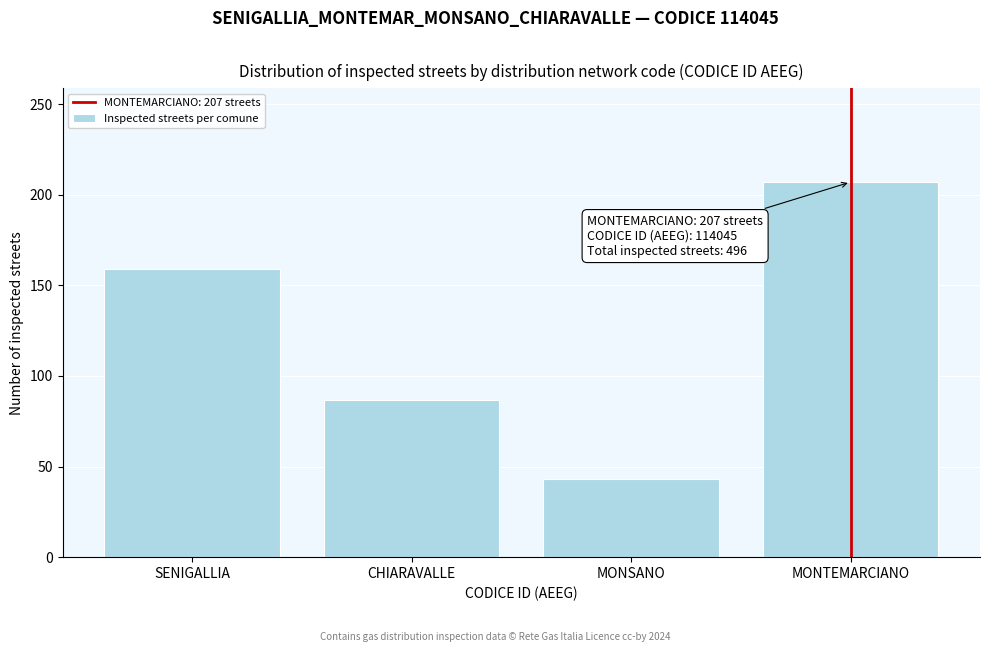

Reading right to left, transcribe all the data shown in this chart.

MONTEMARCIANO=207	MONSANO=43	CHIARAVALLE=87	SENIGALLIA=159